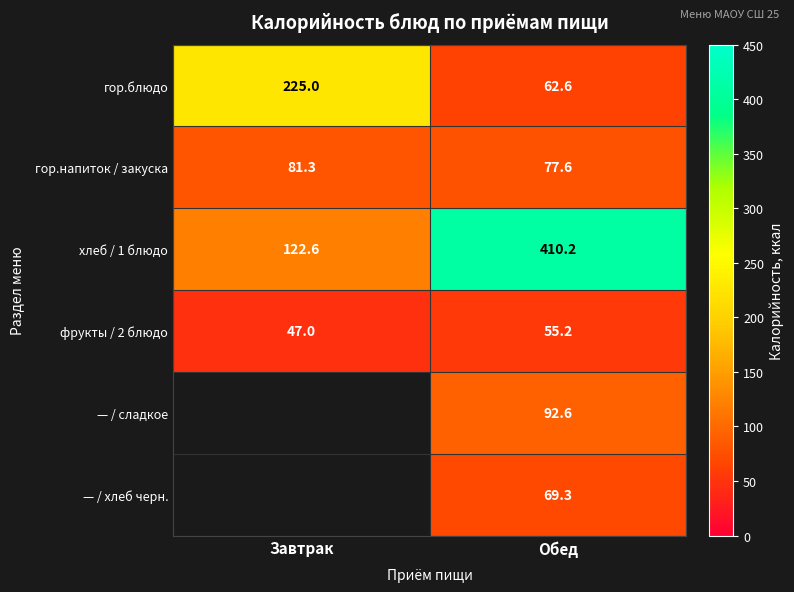

Is the value of хлеб / 1 блюдо at Завтрак greater than the value of гор.блюдо at Обед?

Yes